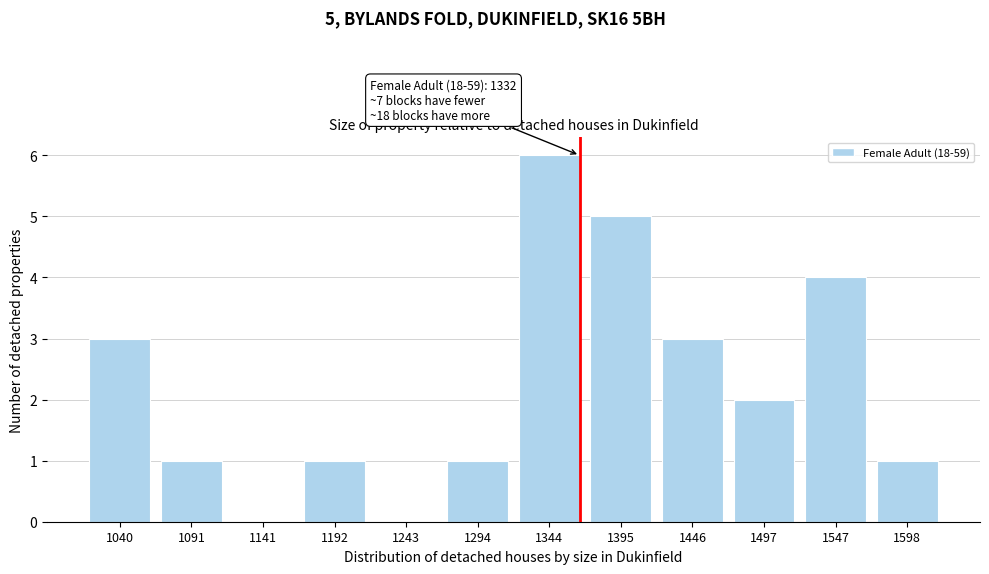

Reading left to right, extract all data points from this chart.

1040=3	1091=1	1141=0	1192=1	1243=0	1294=1	1344=6	1395=5	1446=3	1497=2	1547=4	1598=1